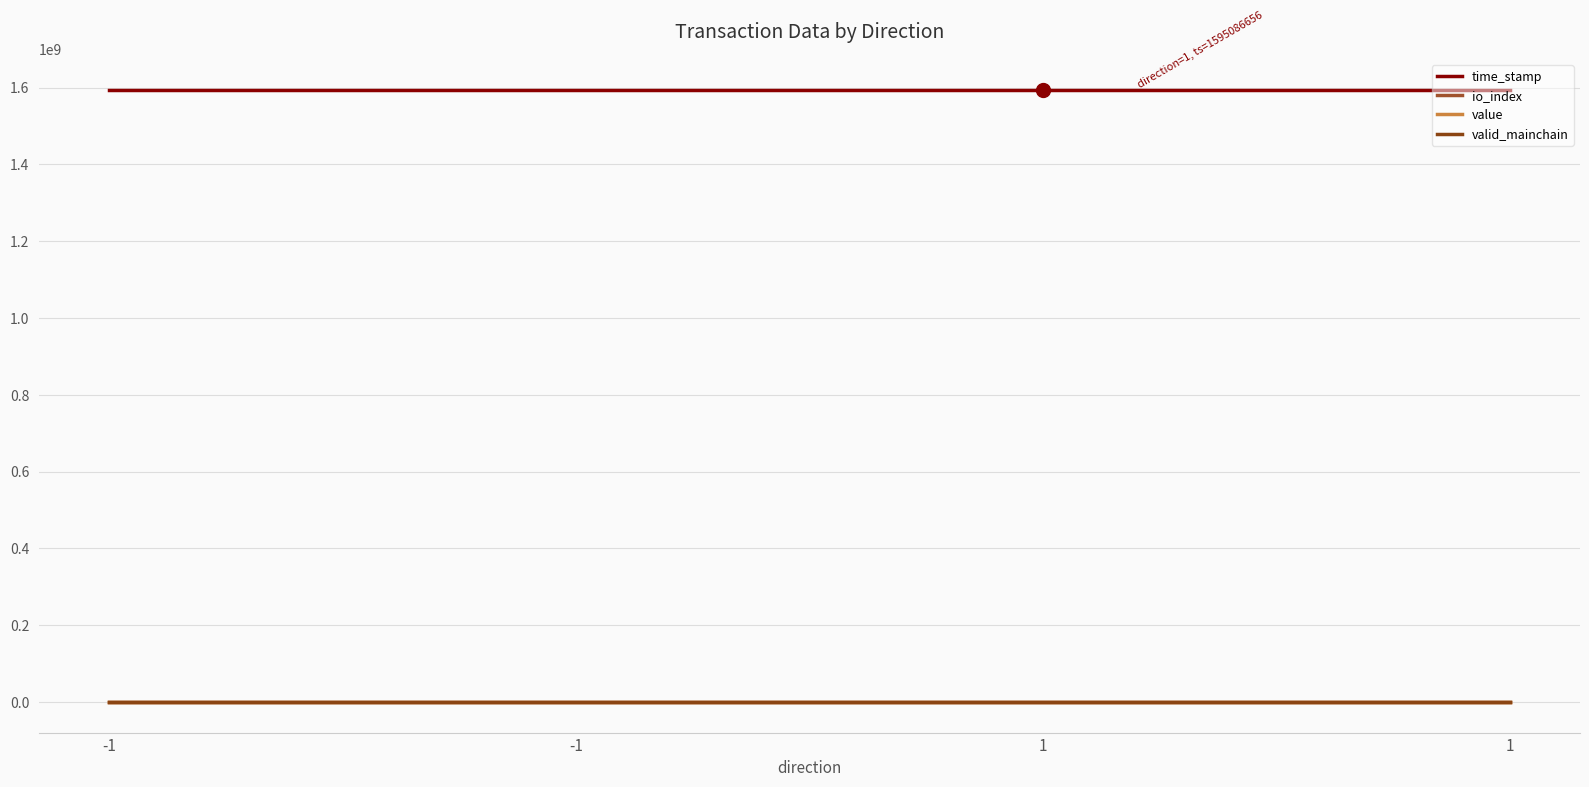

Is this an area chart (filled region under the line)?

No